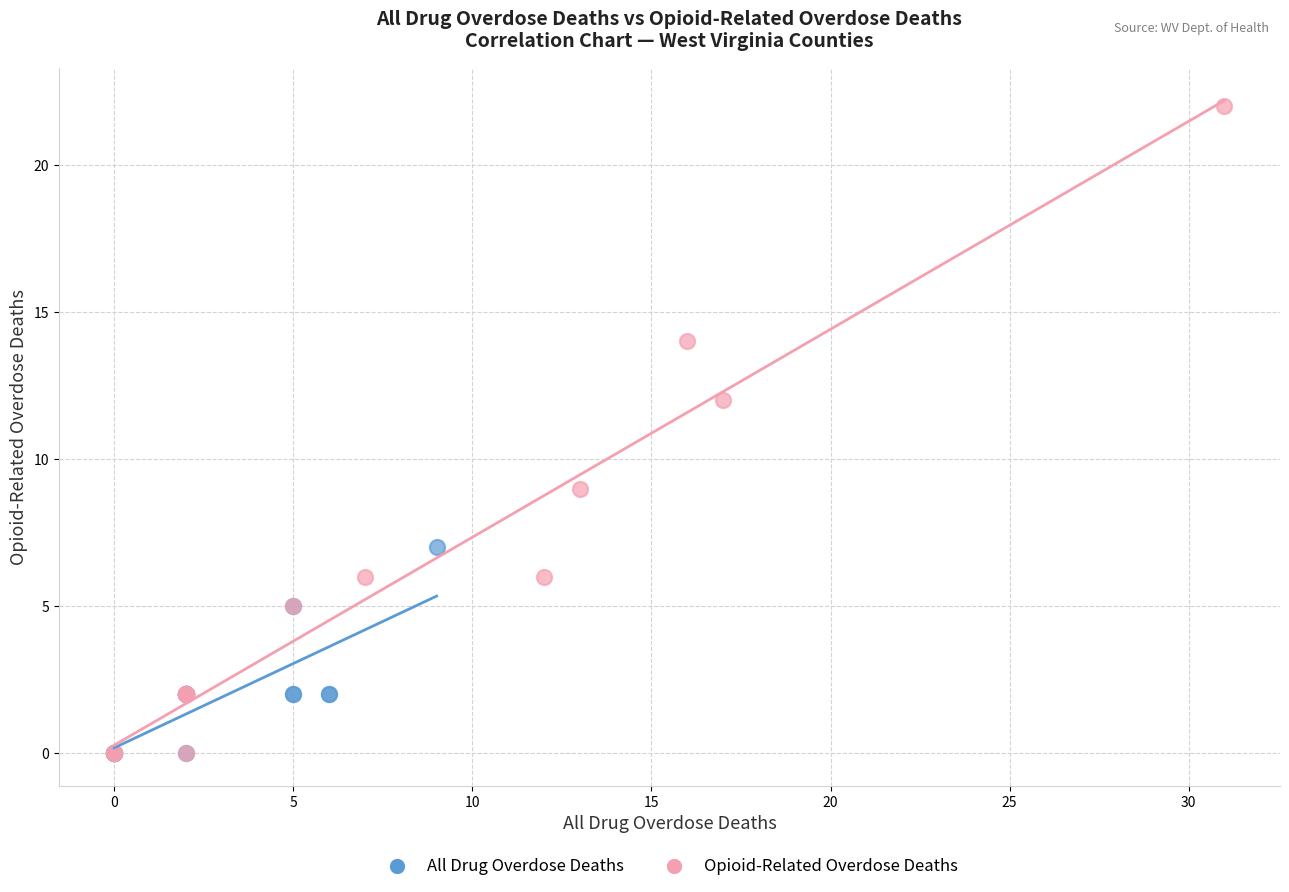

What are all the series names shown in the legend?

All Drug Overdose Deaths, Opioid-Related Overdose Deaths